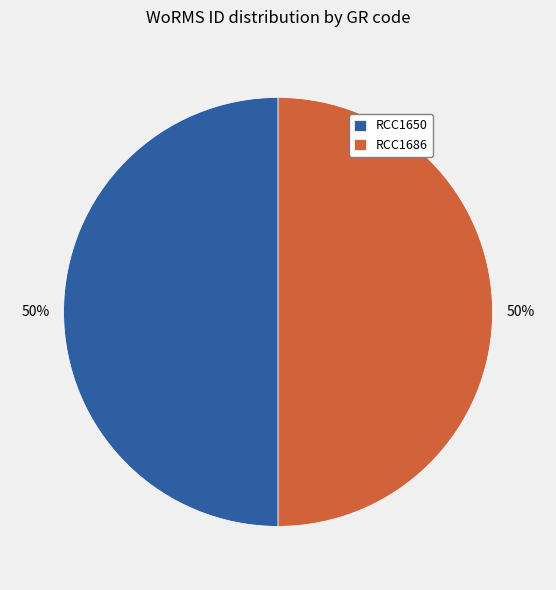

Is the sum of RCC1650 and RCC1686 greater than half?

Yes